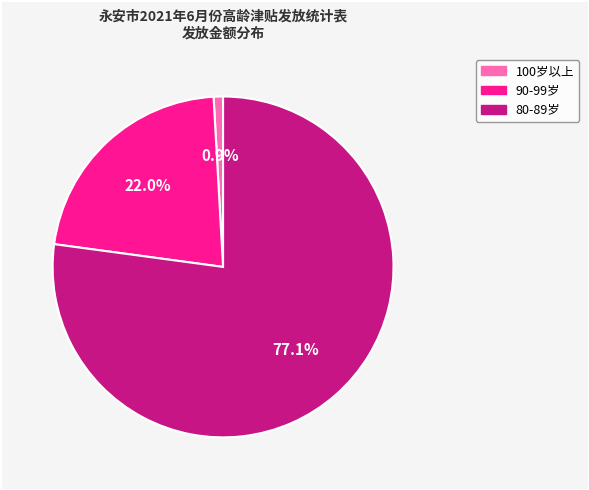

Is the sum of 90-99岁 and 80-89岁 greater than half?

Yes